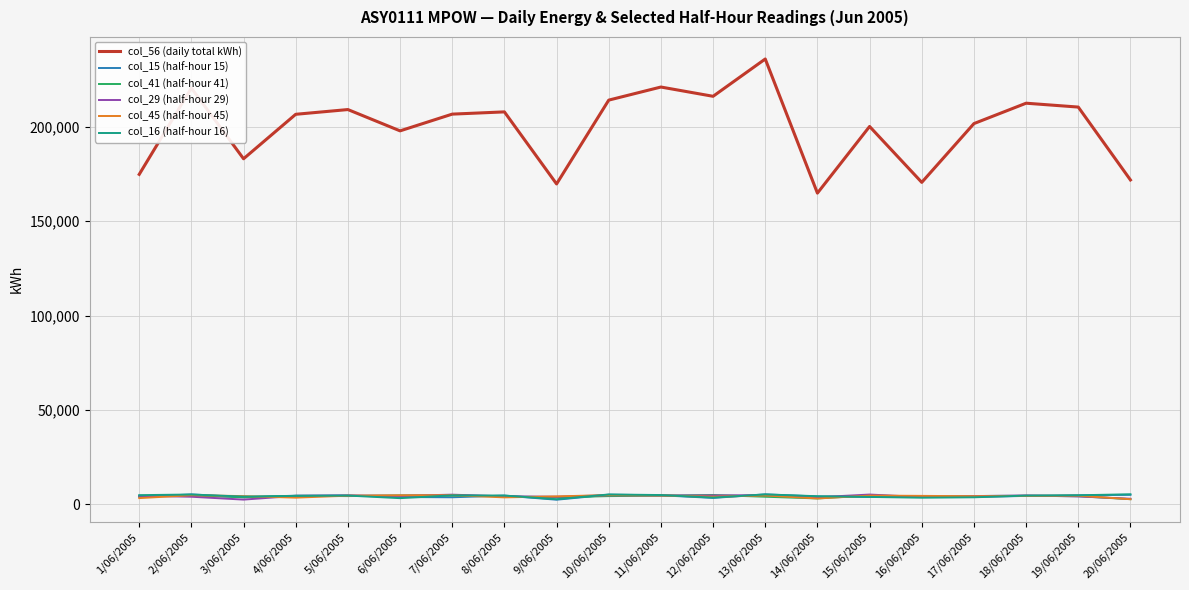

What is the sum of the col_15 (half-hour 15) values at 14/06/2005 and 20/06/2005?

9171